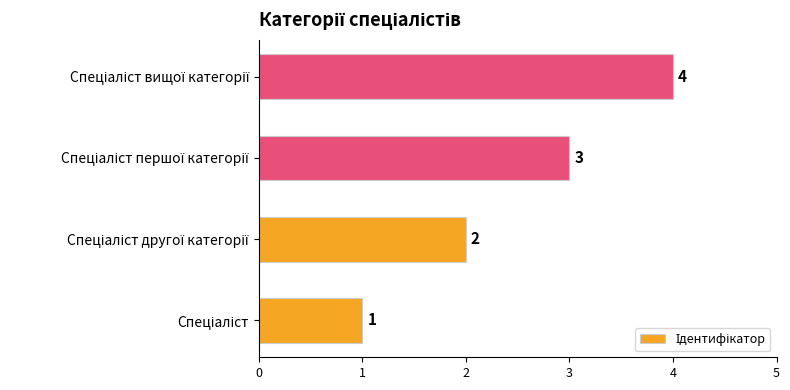

How many series are shown in this chart?

1